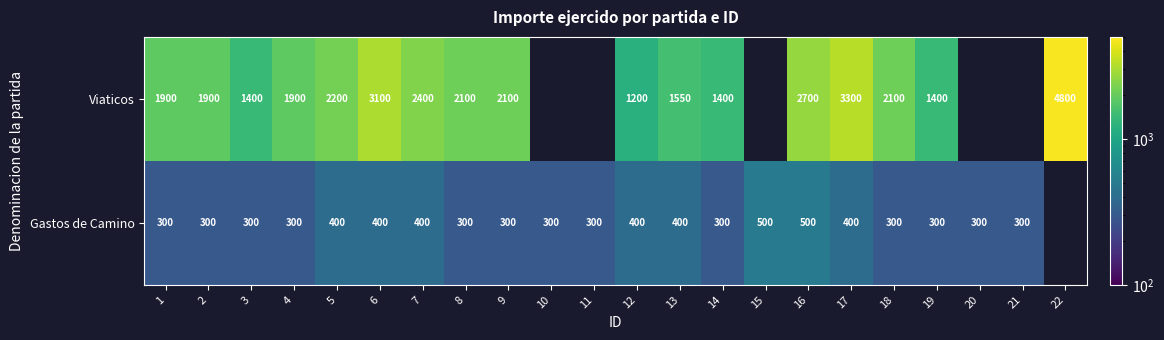

What is the total value across all series at 2?

2200.0